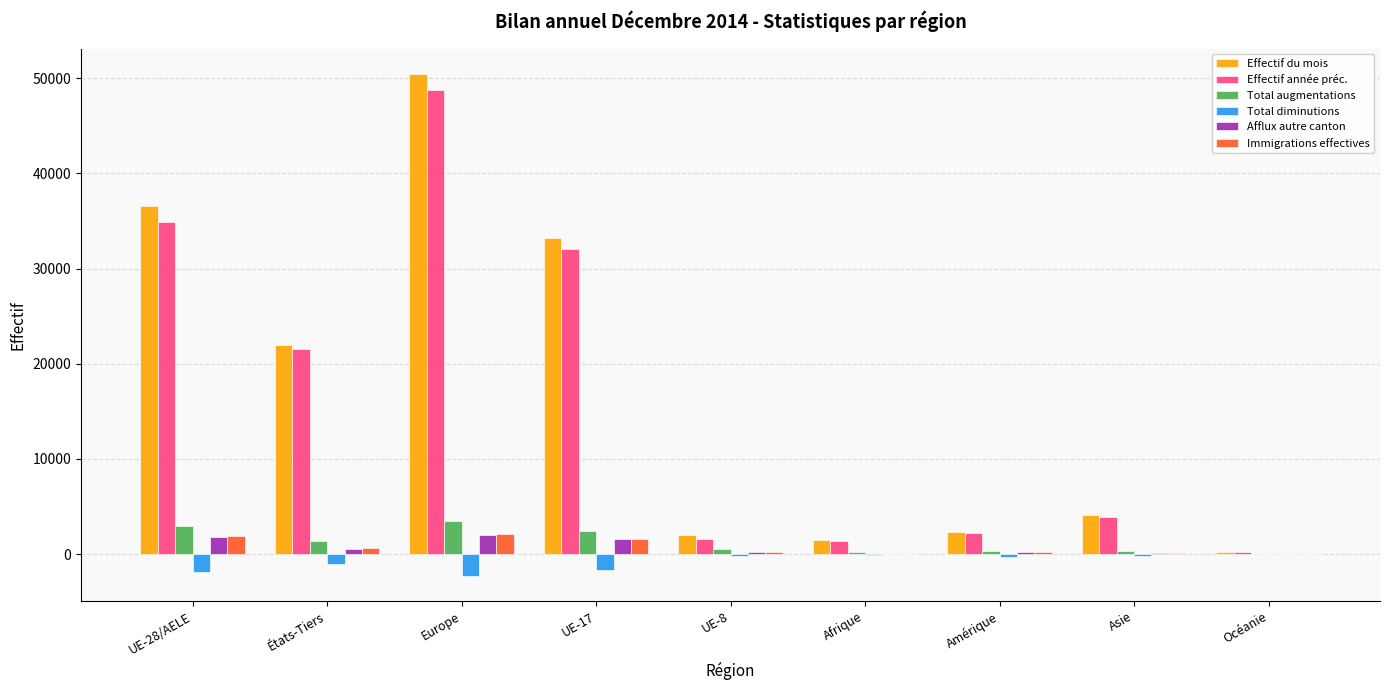

The Total augmentations series shows 367 at Asie. True or false?

True